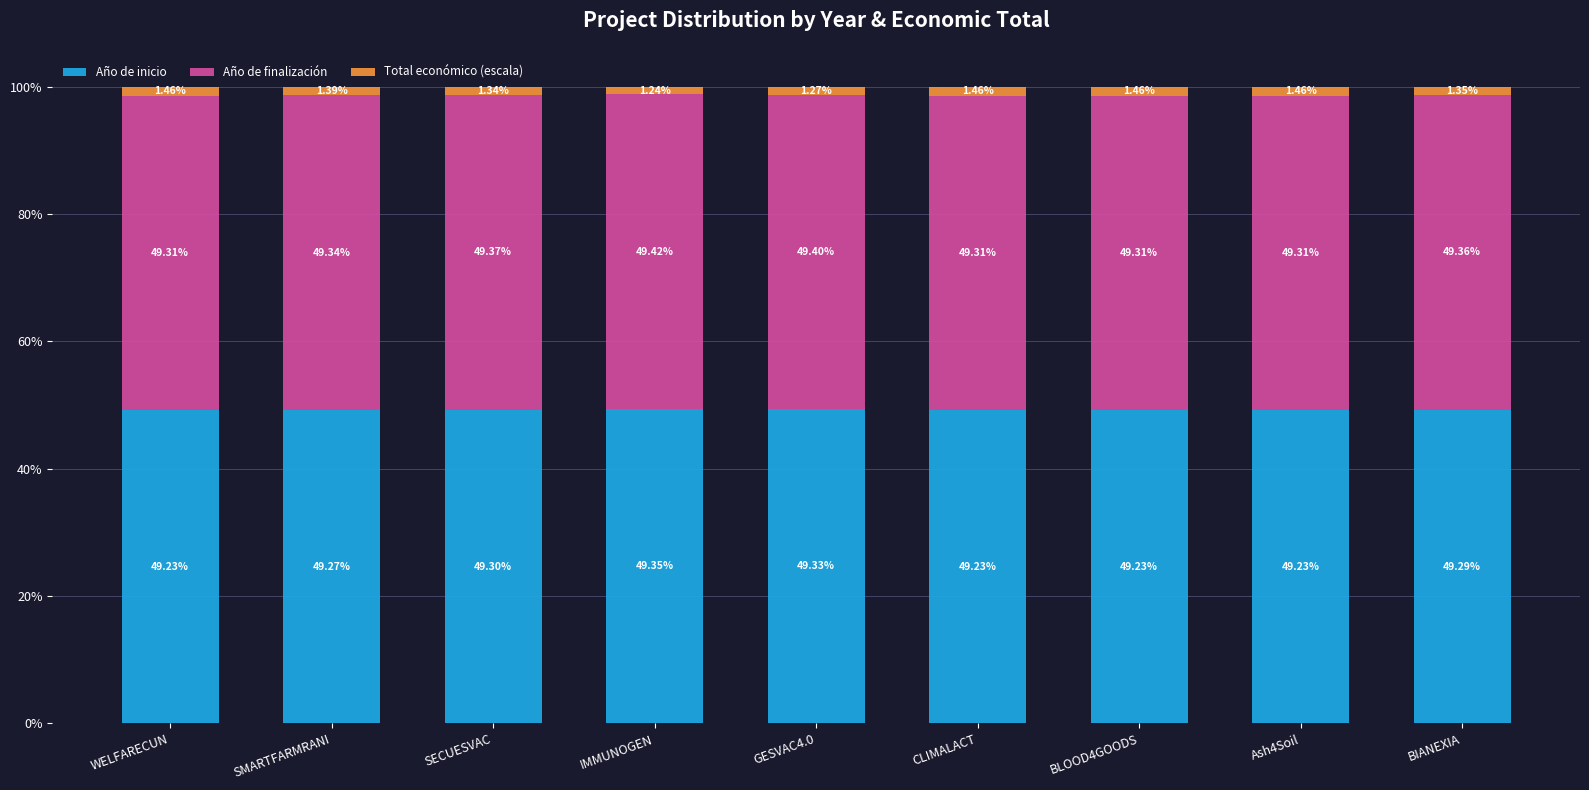

At which label does Año de inicio reach its peak?

IMMUNOGEN